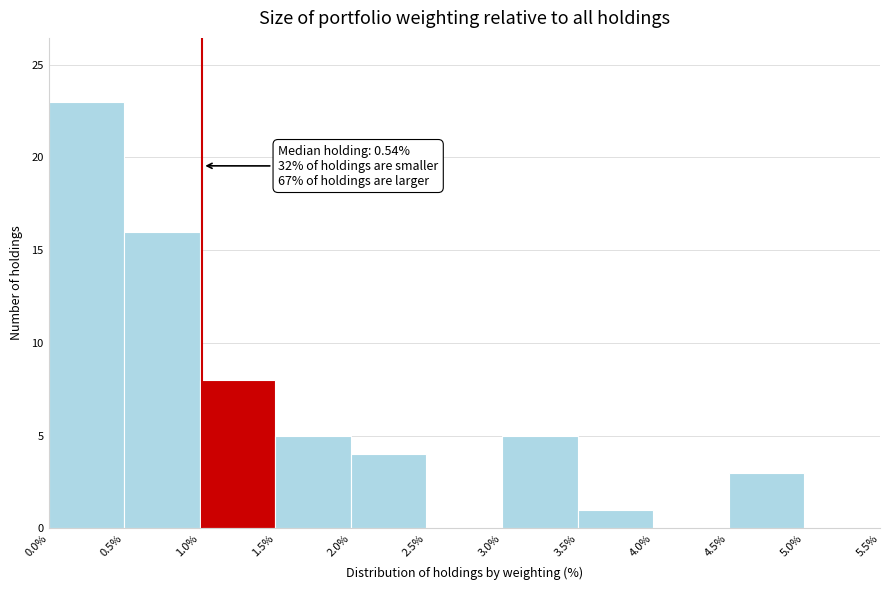

Which range on the x-axis has the tallest bar?

0.0% to 0.5%